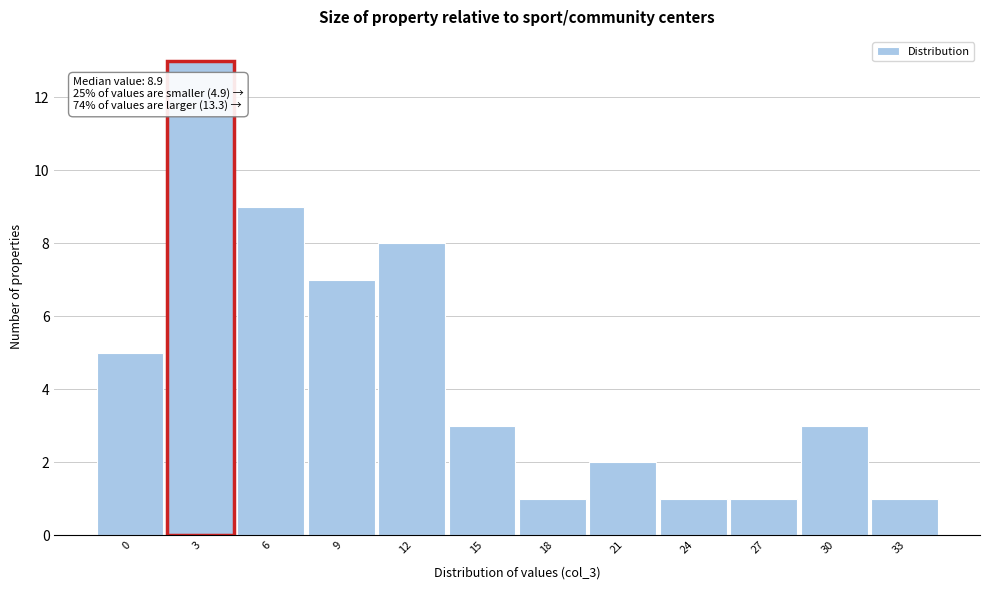

Reading left to right, list all the values displayed in this chart.

0=5	3=13	6=9	9=7	12=8	15=3	18=1	21=2	24=1	27=1	30=3	33=1